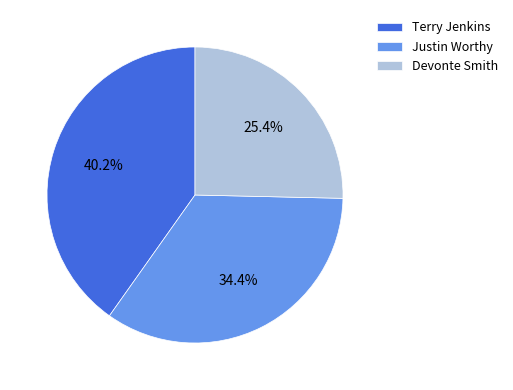

Which slice is the smallest?

Devonte Smith